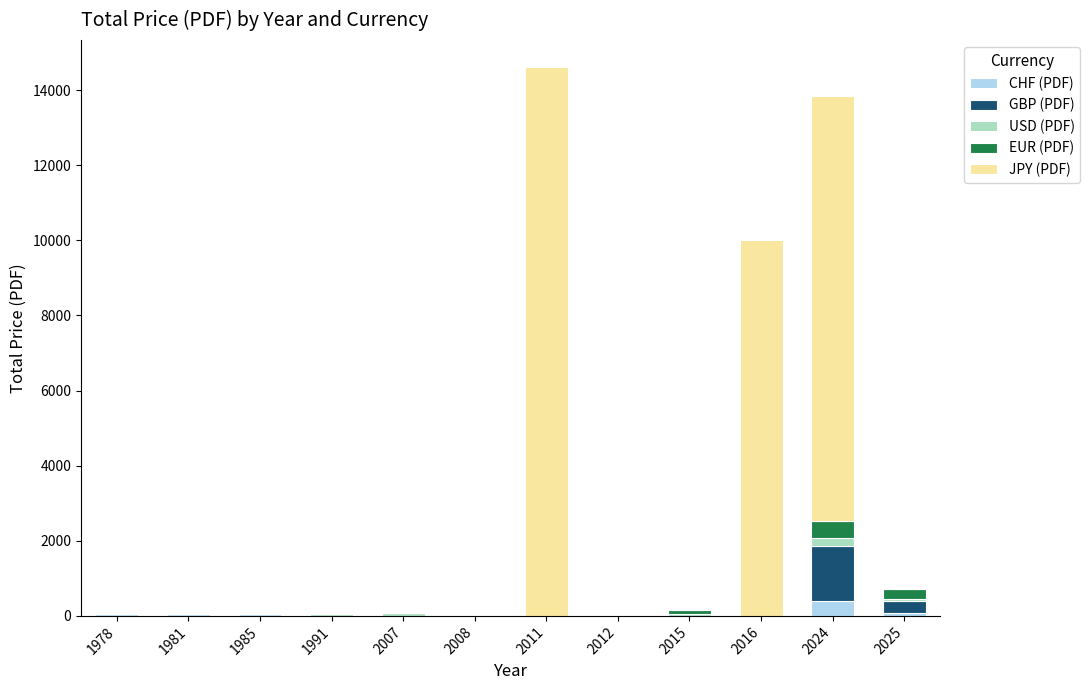

What are all the series names shown in the legend?

CHF (PDF), GBP (PDF), USD (PDF), EUR (PDF), JPY (PDF)